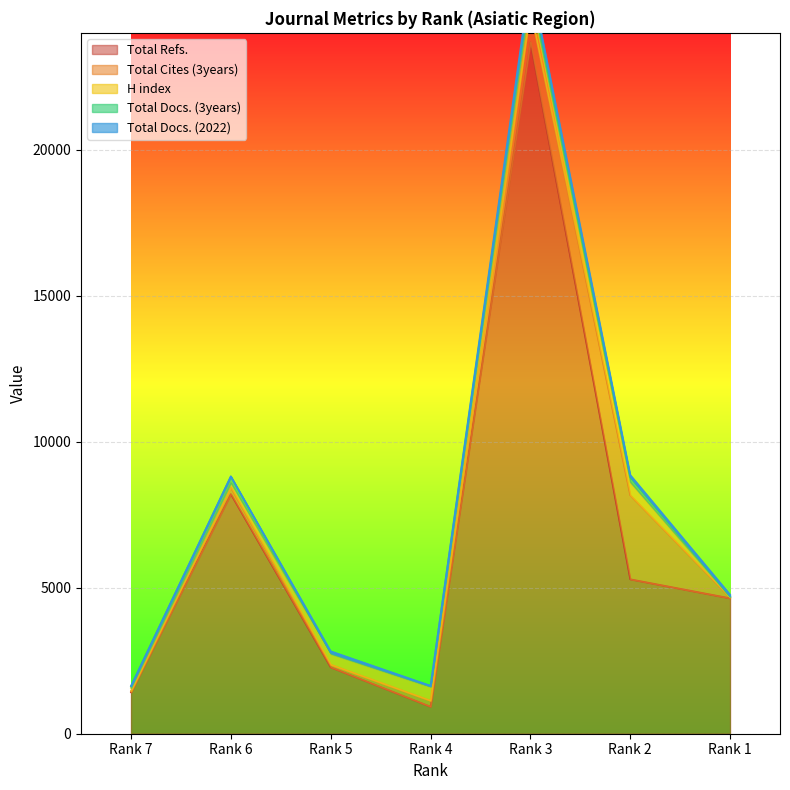

Which series changed the most between Rank 5 and Rank 4?

Total Refs.